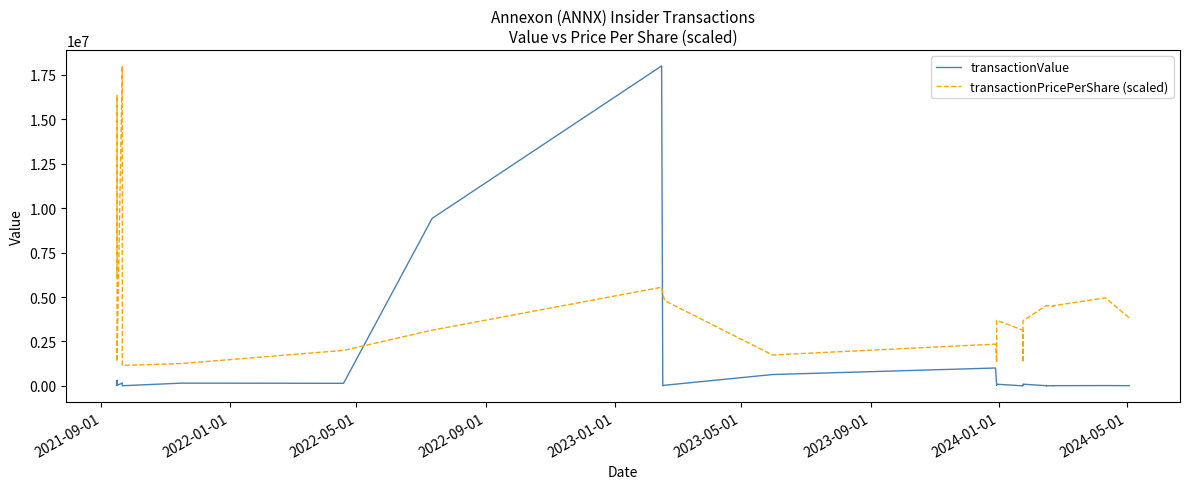

List the series in order of their peak value, lowest first.

transactionValue, transactionPricePerShare (scaled)